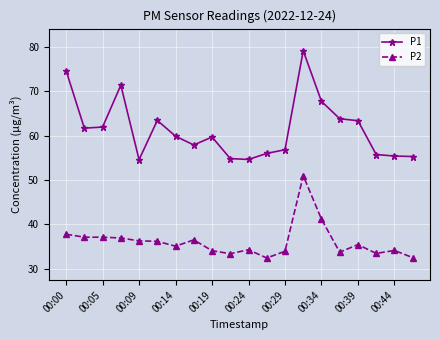

Which series has the widest spread of values?

P1